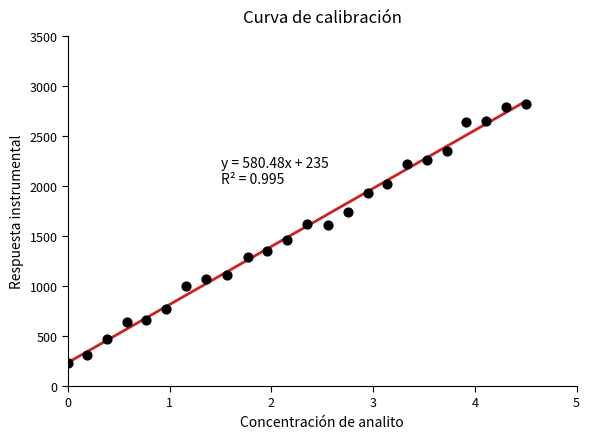

What is the range of X values (max minus min)?

4.5